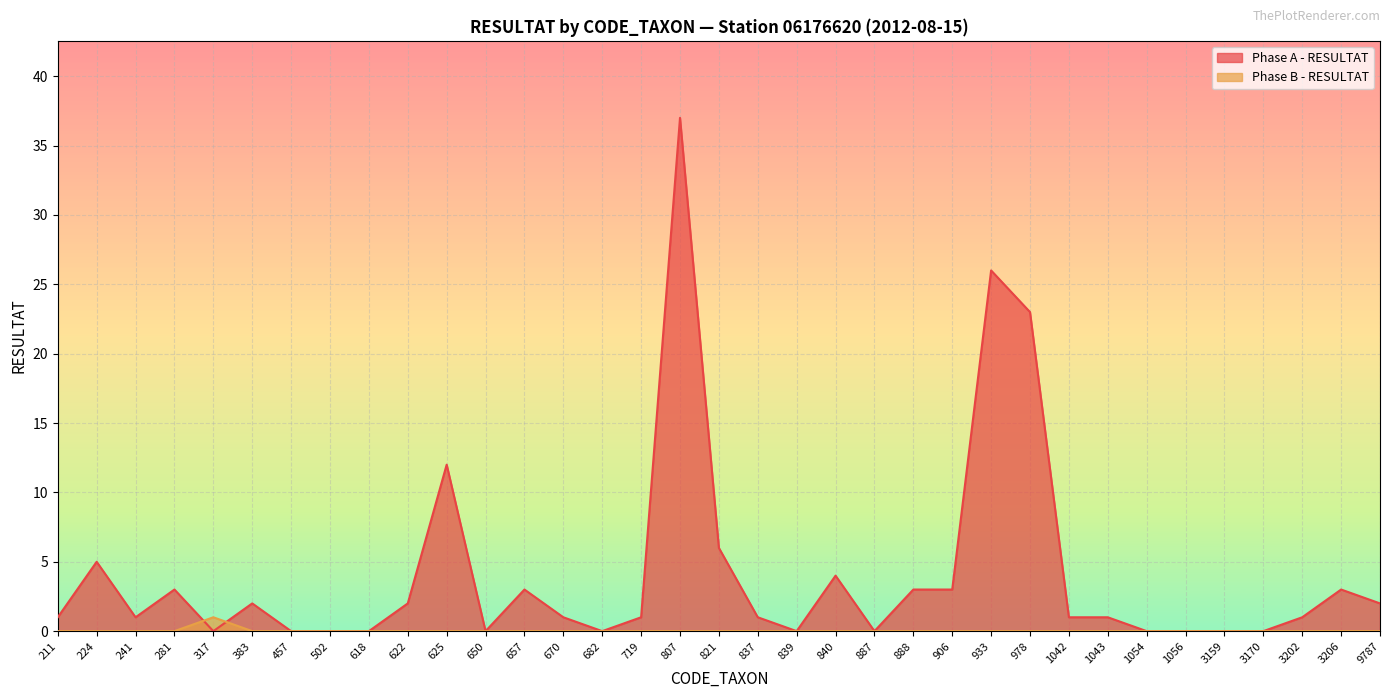

What is the spread (max minus min) of values at 317?

1